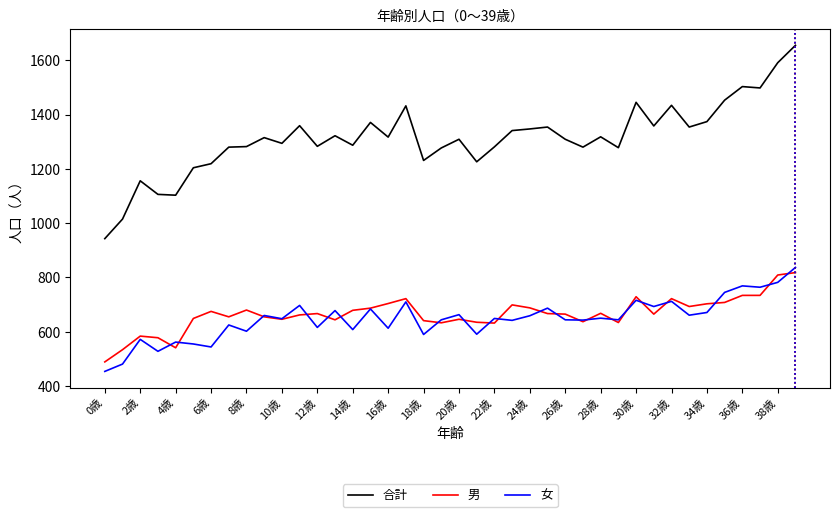

True or false: 合計 and 男 intersect in this chart.

False